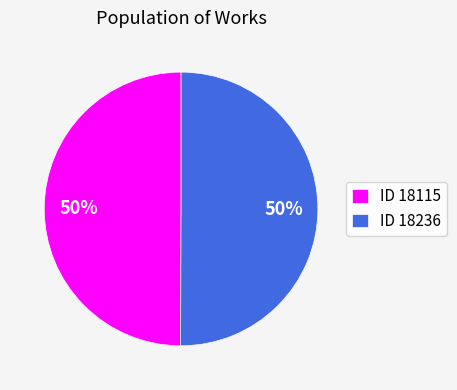

Approximately how many times larger is the value at ID 18115 compared to ID 18236?

1.0